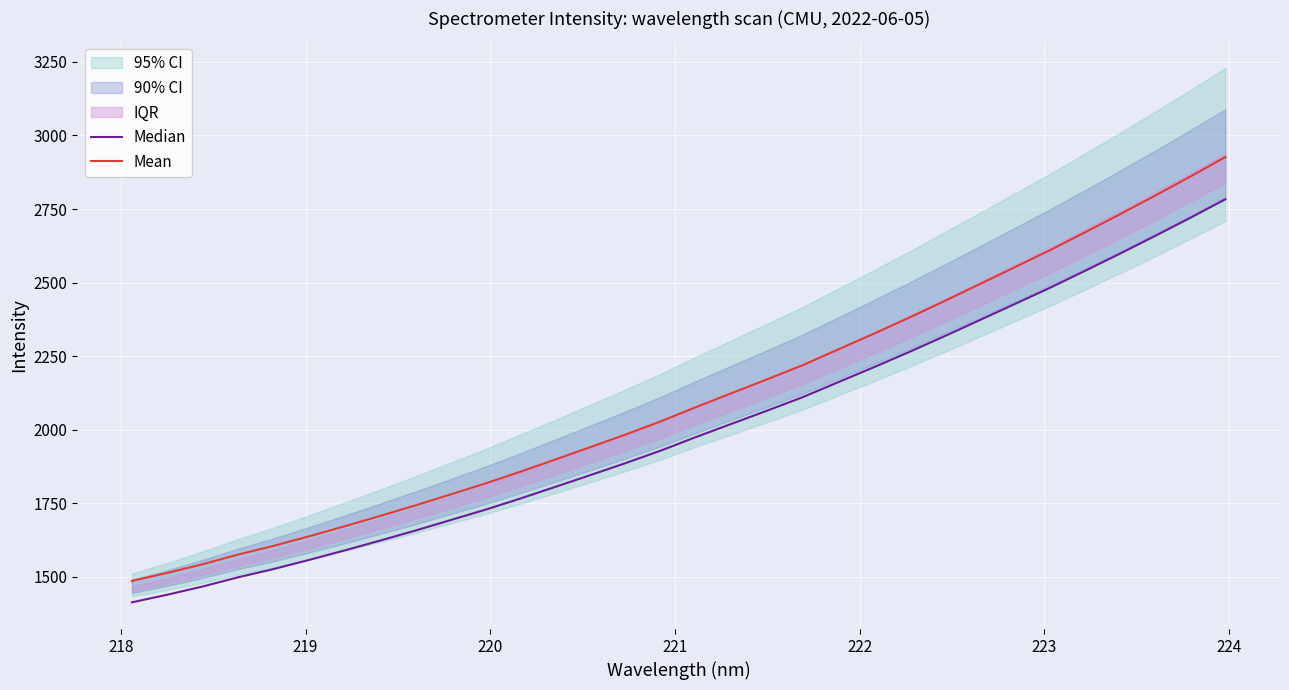

Which series has the largest range (max minus min)?

Mean